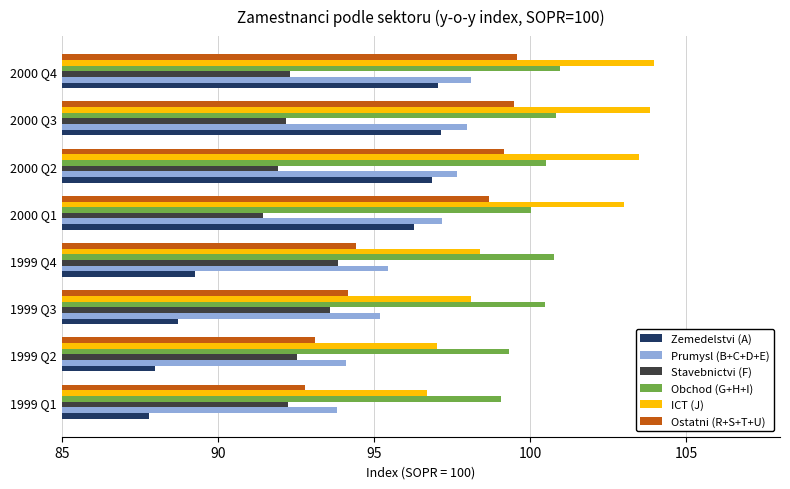

What is the difference between the highest and lowest values at 1999 Q1?

11.3